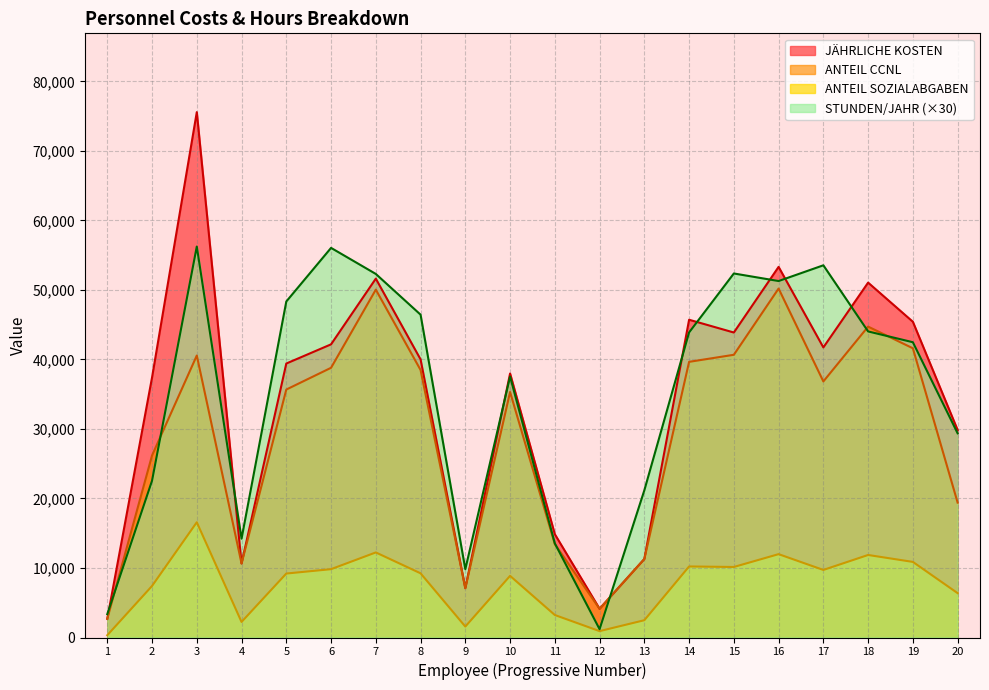

True or false: STUNDEN/JAHR has a value of 15354.0 at 2.

False